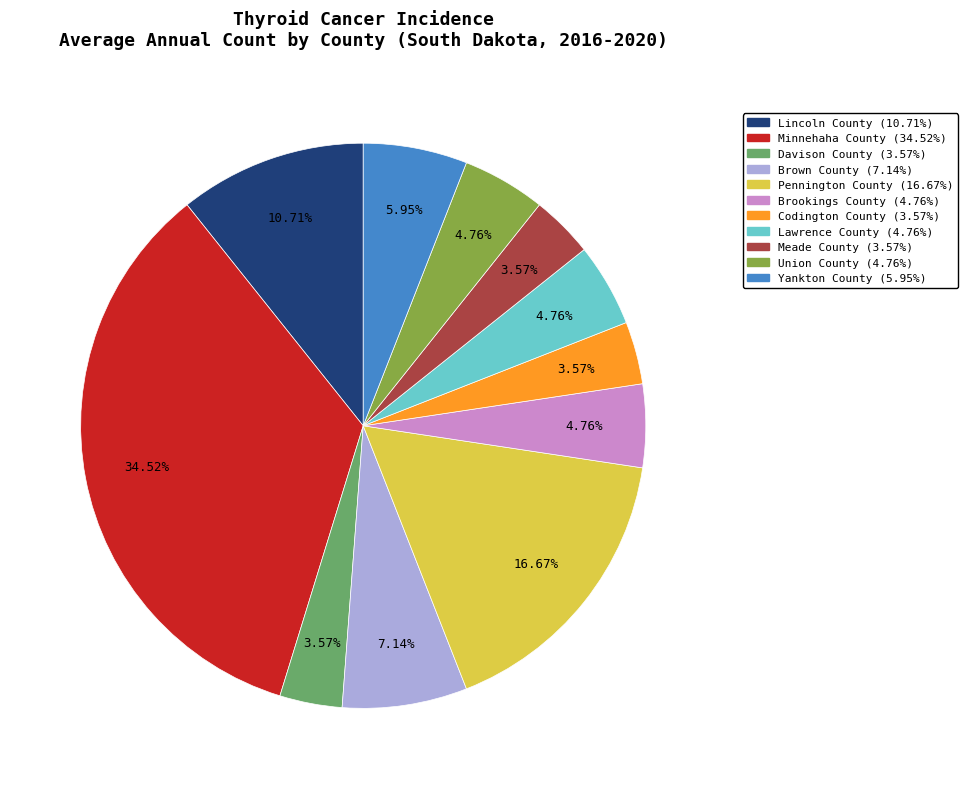

Is there a majority slice in this chart?

No